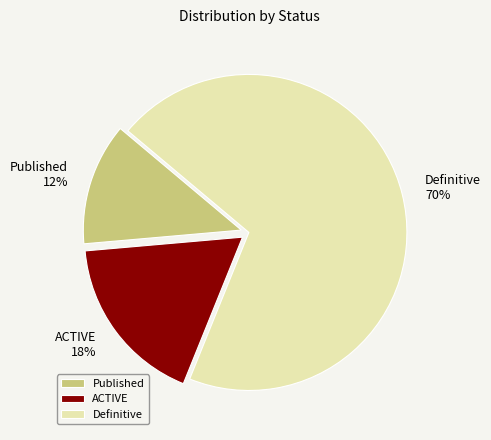

Which has a higher value, Definitive or Published?

Definitive